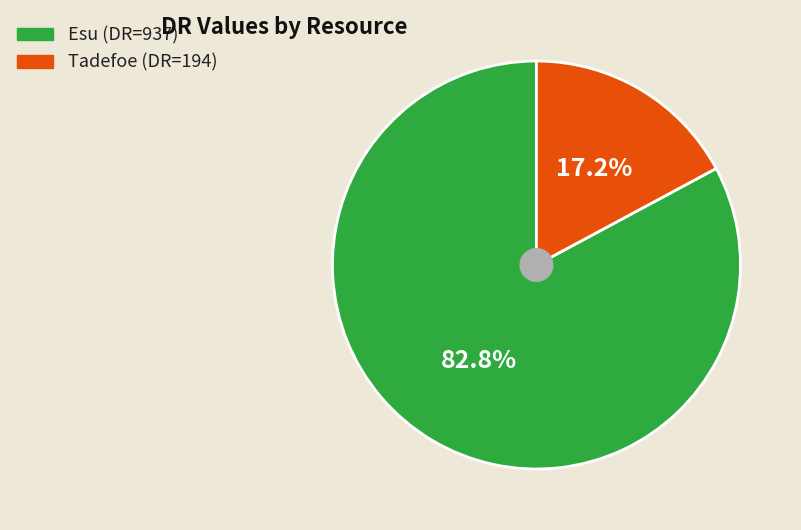

To the nearest percent, what is the average slice percentage?

50%